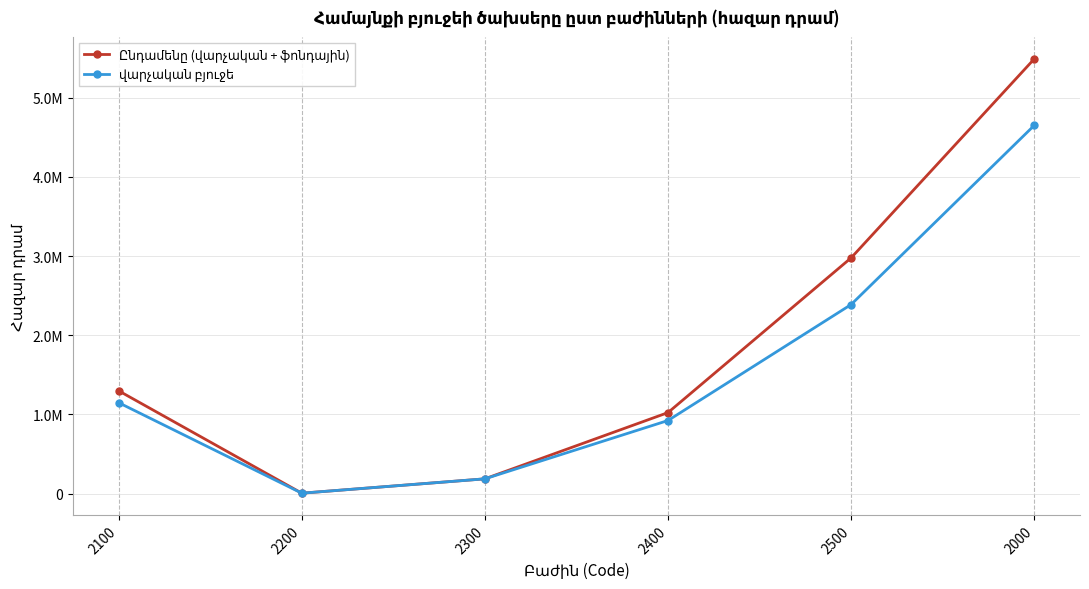

The վարչական բյուջե series shows 7069708 at 2000. True or false?

False